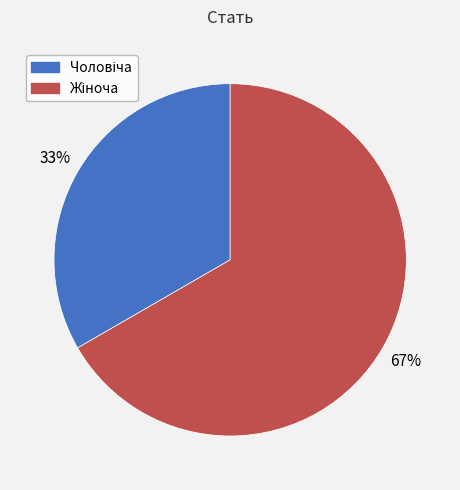

To the nearest percent, what is the average slice percentage?

50%